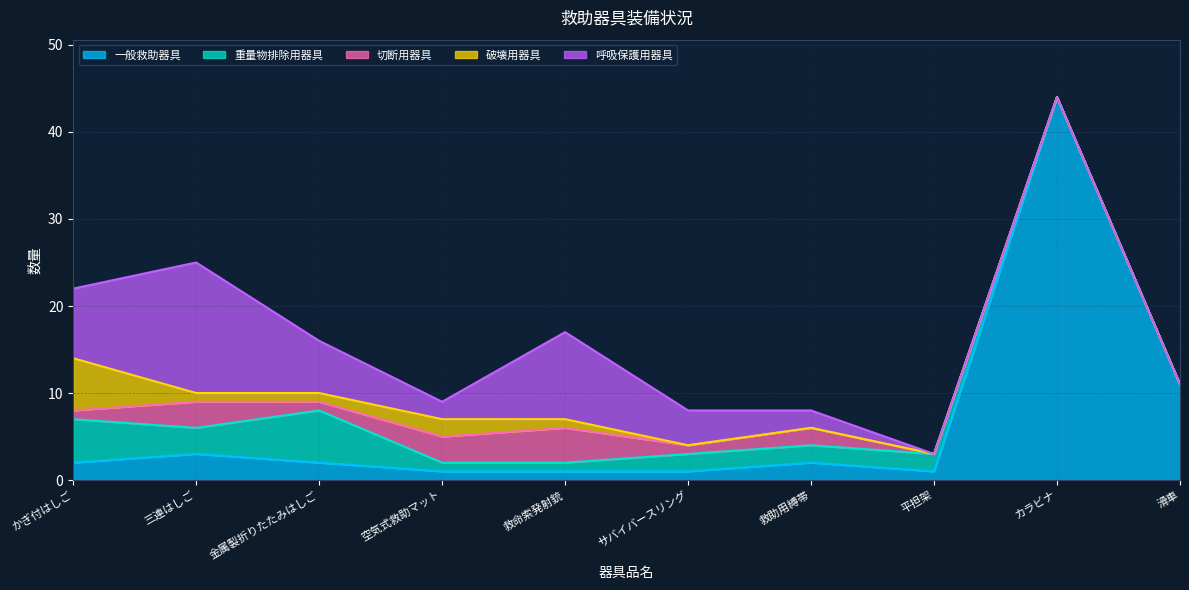

In 破壊用器具, how many points are higher than both neighbors (excluding endpoints)?

1